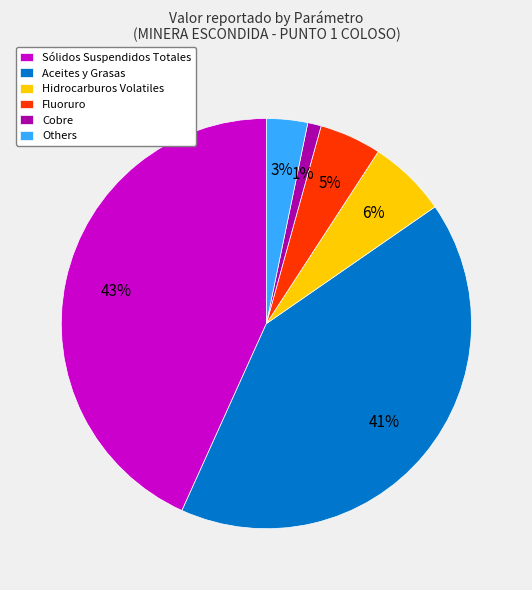

What is the smallest slice in the pie chart?

Cobre